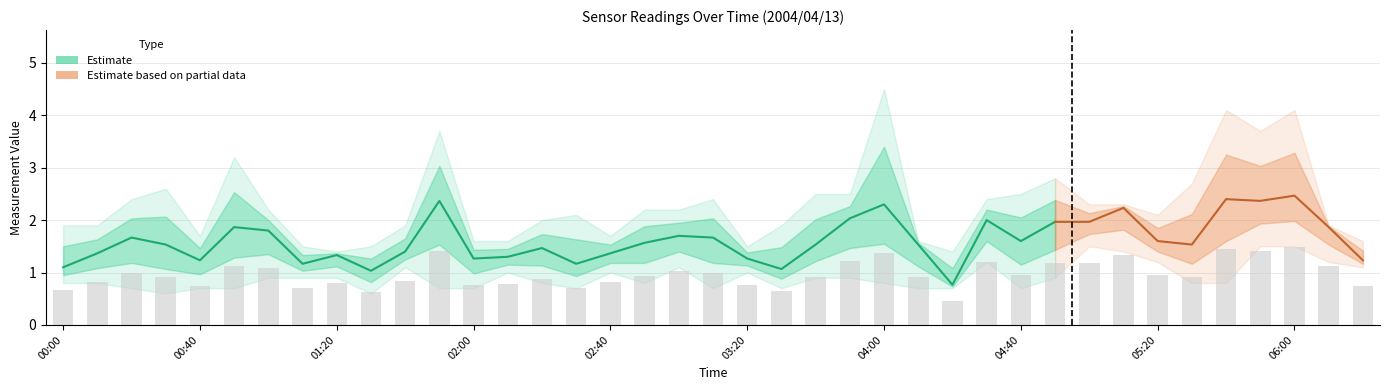

Count the number of categories in the chart.

39